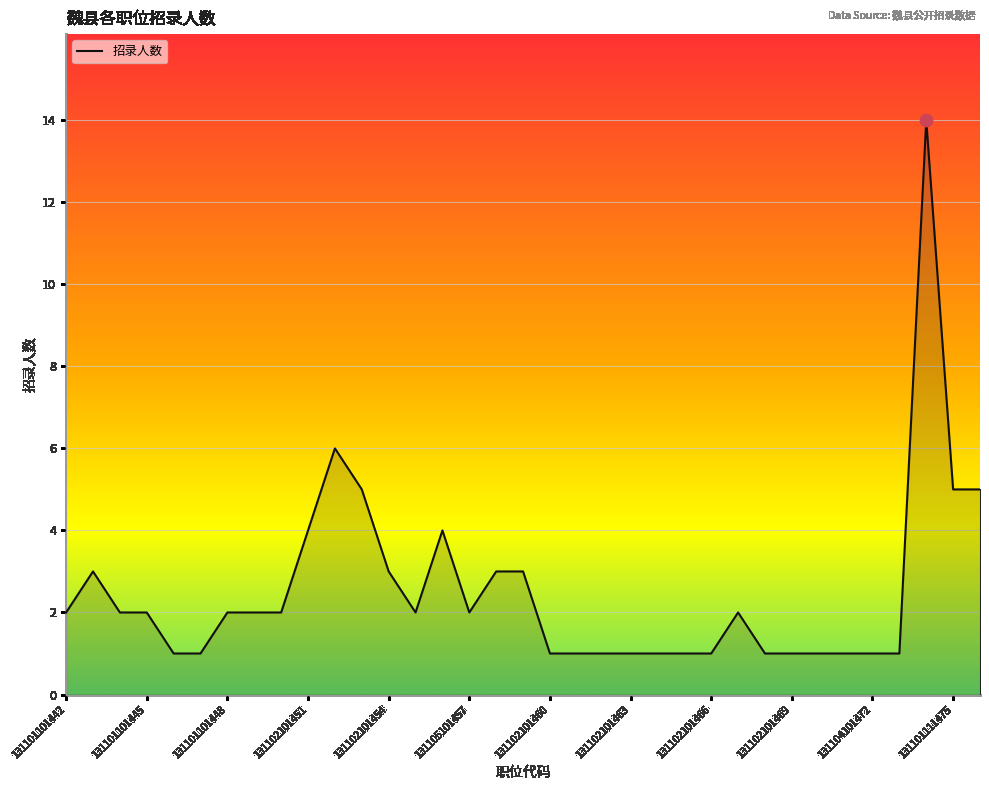

What is the greatest value displayed?

14